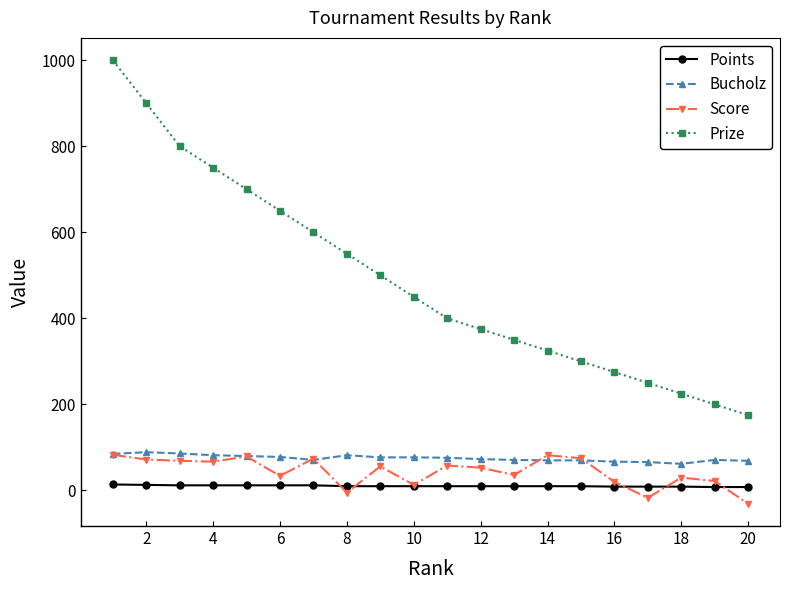

At how many categories does at least one series exceed 416?

10